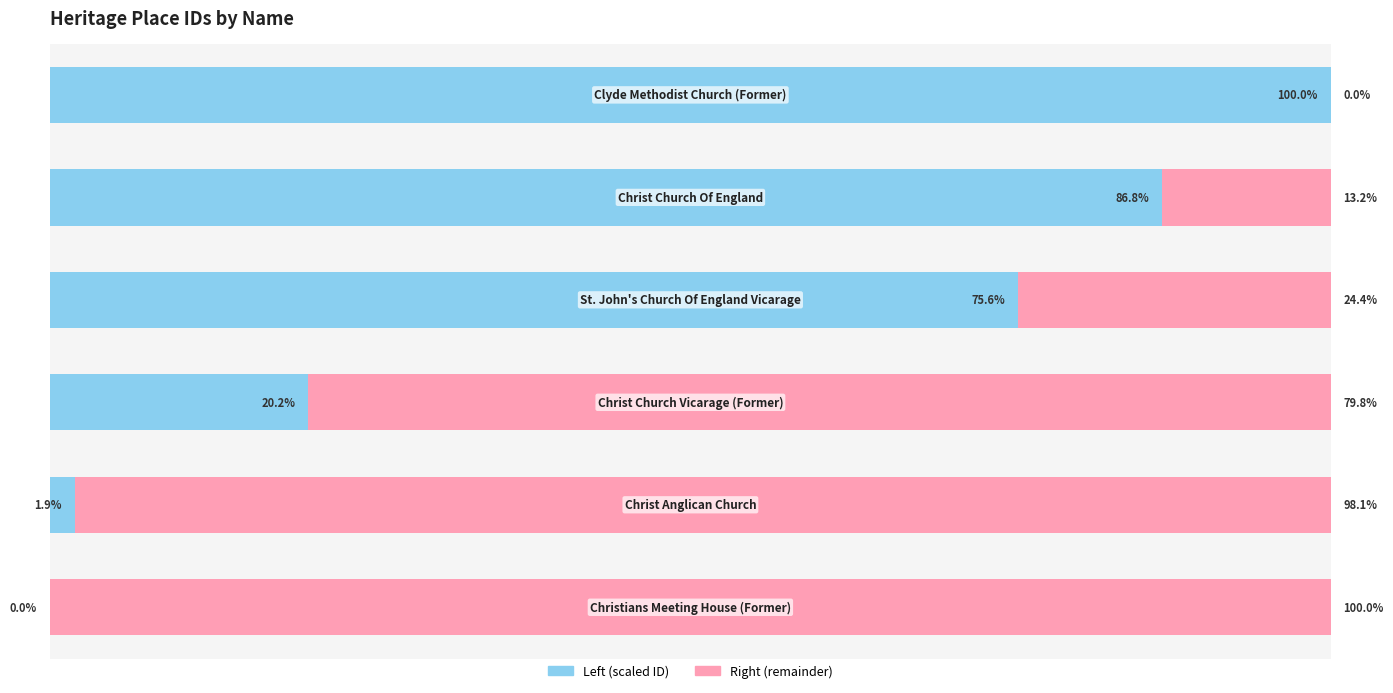

What are all the series names shown in the legend?

Left (scaled ID), Right (remainder)